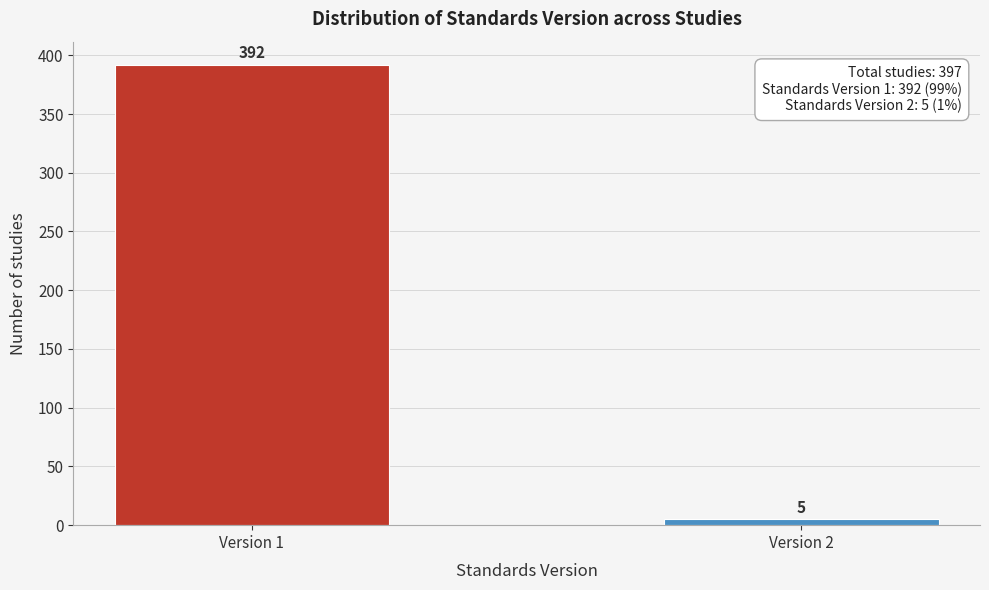

Reading left to right, list all the values displayed in this chart.

Version 1=392	Version 2=5